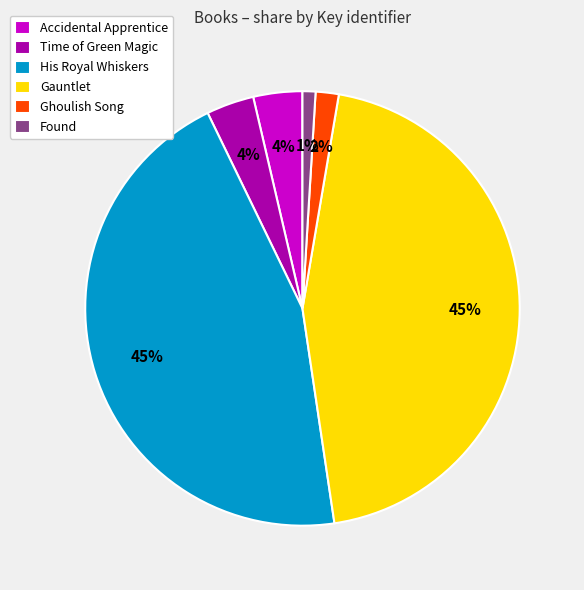

To the nearest percent, what is the difference between the His Royal Whiskers and Ghoulish Song slice percentages?

43%